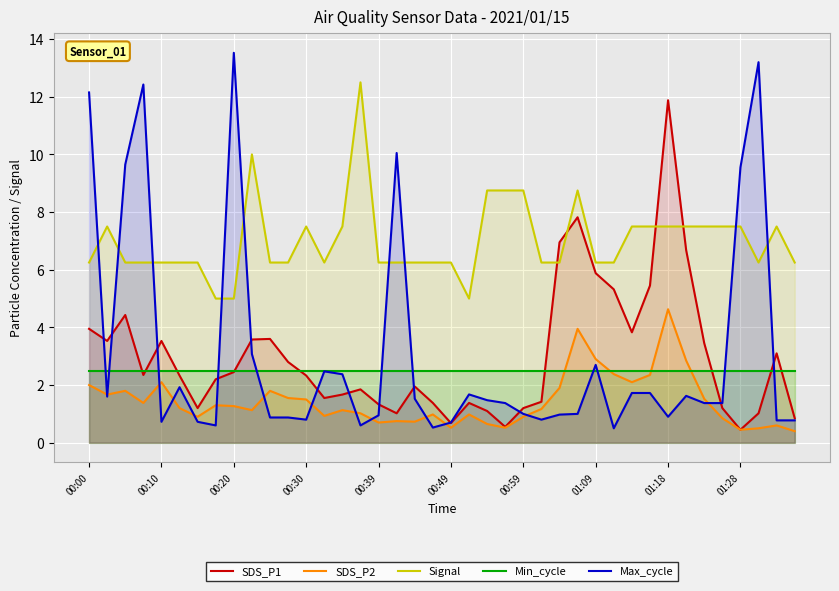

Reading left to right, extract all data points from this chart.

SDS_P1: 4.0	3.5	4.4	2.4	3.5	2.3	1.2	2.2	2.5	3.6	3.6	2.8	2.3	1.6	1.7	1.9	1.3	1.0	1.9	1.4	0.7	1.4	1.1	0.6	1.2	1.4	7.0	7.8	5.9	5.3	3.8	5.5	11.9	6.7	3.5	1.2	0.5	1.0	3.1	0.8
SDS_P2: 2.0	1.7	1.8	1.4	2.1	1.2	0.9	1.3	1.3	1.1	1.8	1.6	1.5	0.9	1.1	1.0	0.7	0.8	0.7	1.0	0.5	1.0	0.7	0.5	0.9	1.2	1.9	4.0	2.9	2.4	2.1	2.4	4.6	2.9	1.5	0.8	0.5	0.5	0.6	0.4
Signal: 6.2	7.5	6.2	6.2	6.2	6.2	6.2	5.0	5.0	10.0	6.2	6.2	7.5	6.2	7.5	12.5	6.2	6.2	6.2	6.2	6.2	5.0	8.8	8.8	8.8	6.2	6.2	8.8	6.2	6.2	7.5	7.5	7.5	7.5	7.5	7.5	7.5	6.2	7.5	6.2
Min_cycle: 2.5	2.5	2.5	2.5	2.5	2.5	2.5	2.5	2.5	2.5	2.5	2.5	2.5	2.5	2.5	2.5	2.5	2.5	2.5	2.5	2.5	2.5	2.5	2.5	2.5	2.5	2.5	2.5	2.5	2.5	2.5	2.5	2.5	2.5	2.5	2.5	2.5	2.5	2.5	2.5
Max_cycle: 12.2	1.6	9.7	12.4	0.7	1.9	0.7	0.6	13.5	3.1	0.9	0.9	0.8	2.5	2.4	0.6	1.0	10.1	1.5	0.5	0.7	1.7	1.5	1.4	1.0	0.8	1.0	1.0	2.7	0.5	1.7	1.7	0.9	1.6	1.4	1.4	9.6	13.2	0.8	0.8